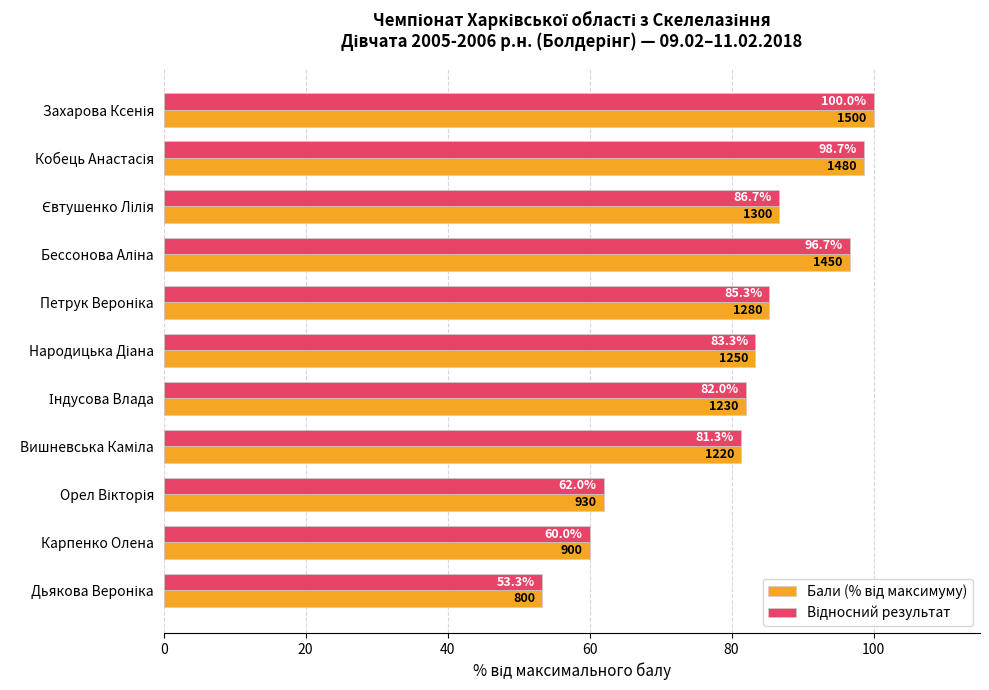

At how many categories does at least one series exceed 78?

8